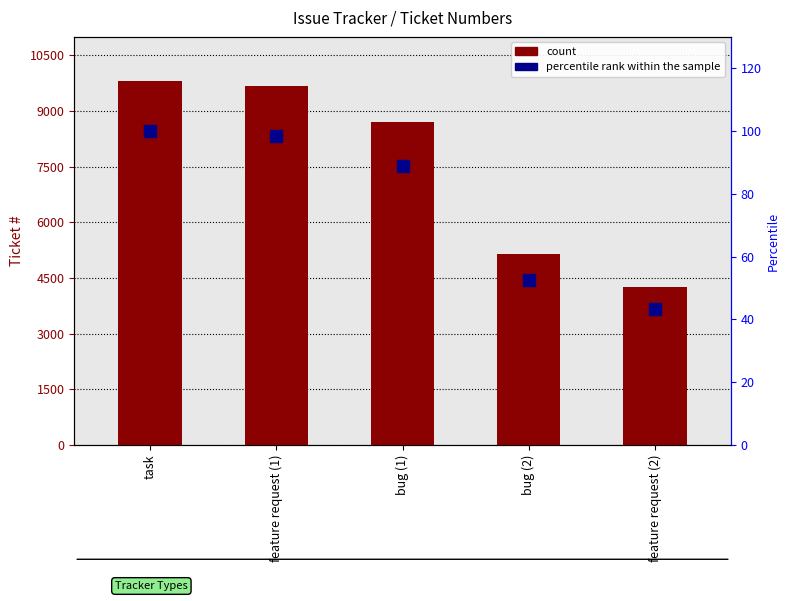

Reading left to right, extract all data points from this chart.

count: 9810.0	9667.0	8717.0	5159.0	4246.0
percentile rank within the sample: 100.0	98.5	88.9	52.6	43.3